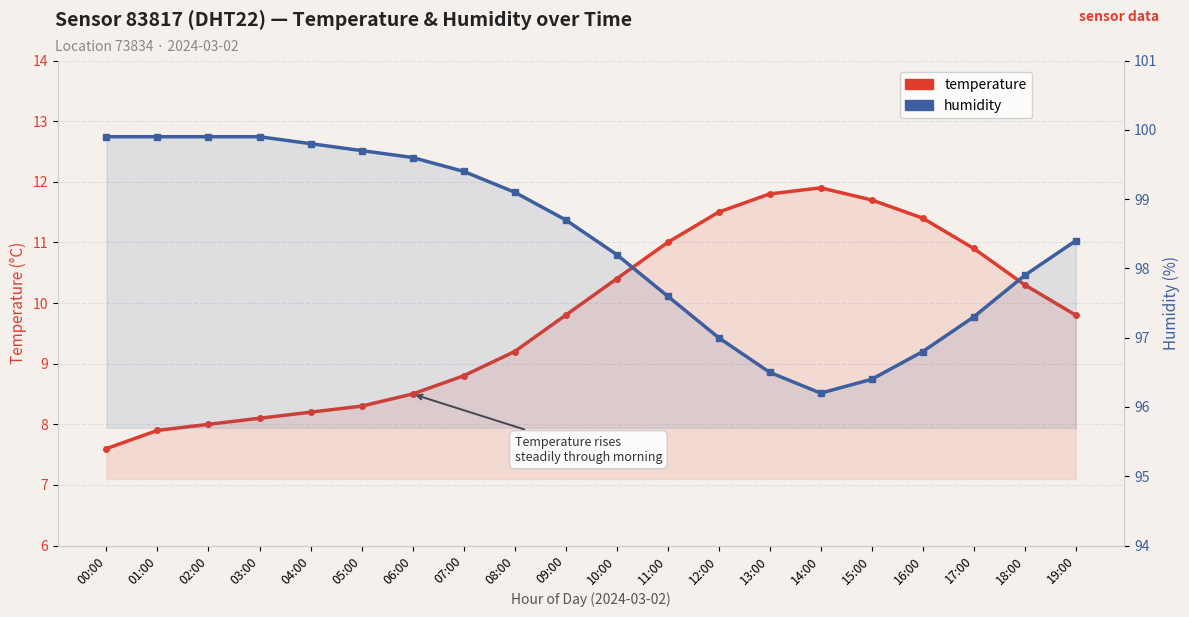

What is the sum of all humidity values?

1968.2